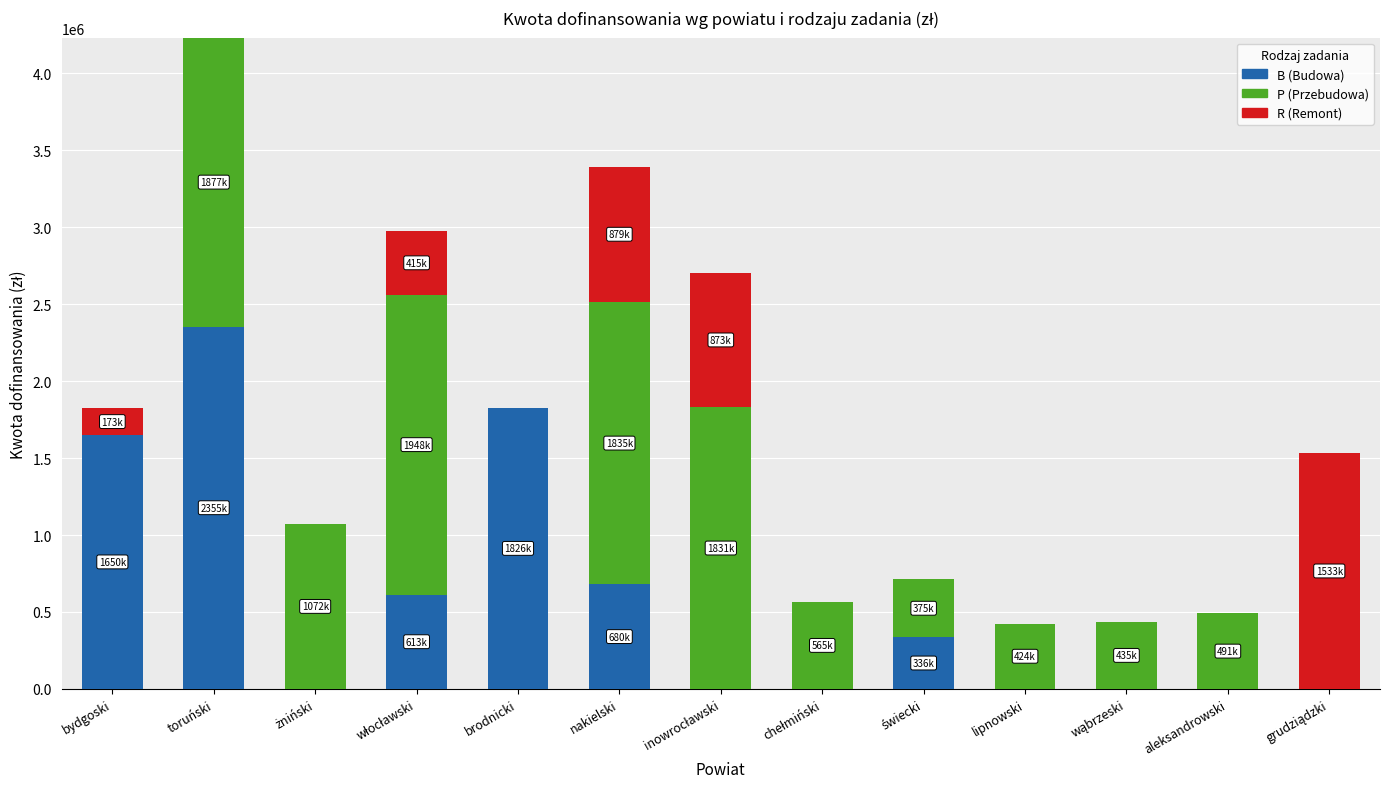

At which label does B (Budowa) reach its peak?

toruński